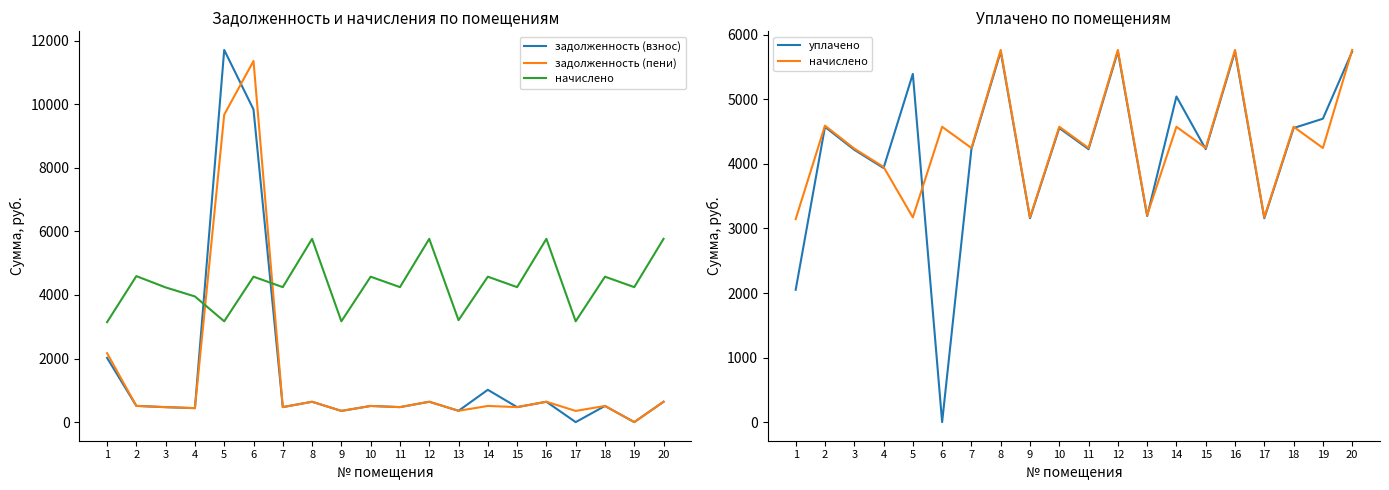

In задолженность (пени), how many points are higher than both neighbors (excluding endpoints)?

7